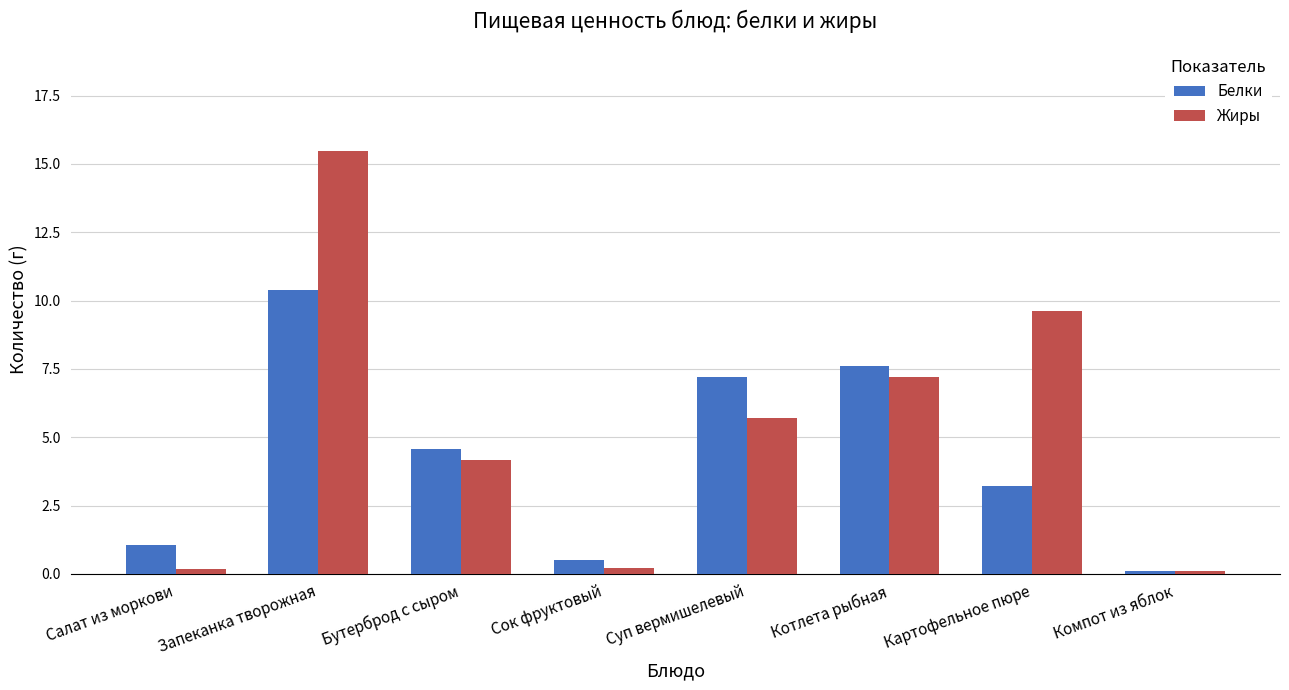

What is the minimum value for Жиры?

0.1